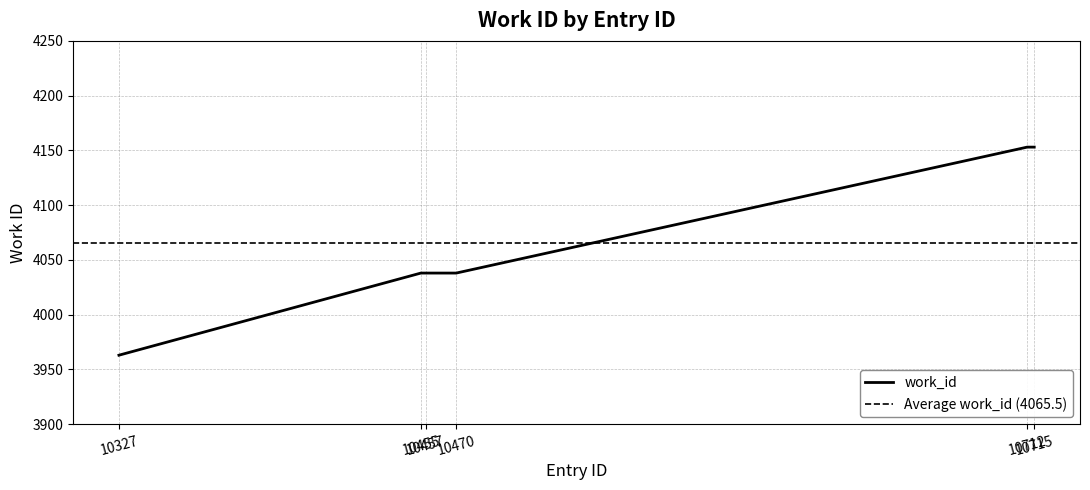

List the labels in order of value, smallest first.

10327, 10455, 10457, 10470, 10712, 10715